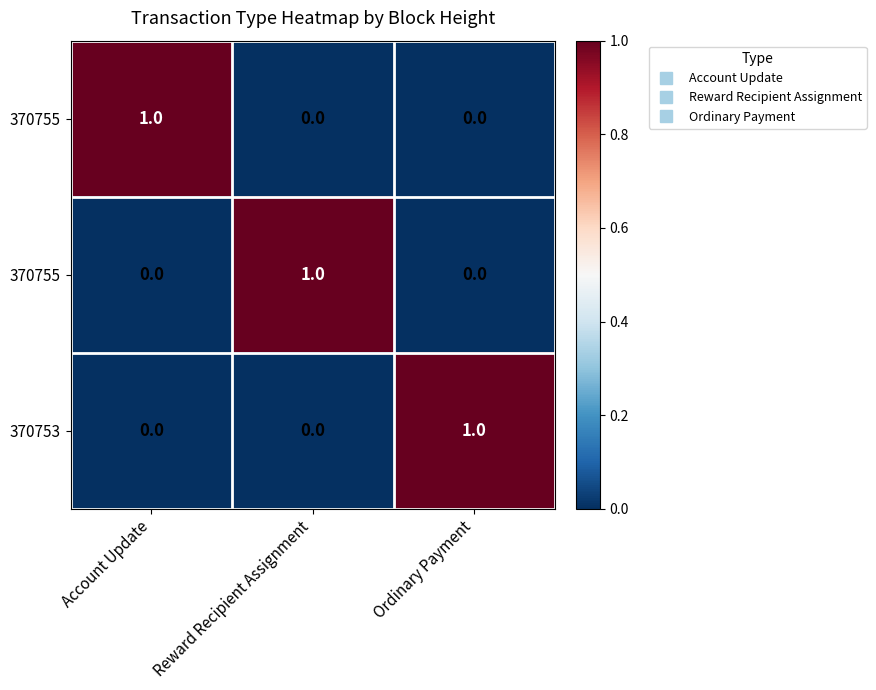

At which category does the chart reach its peak across all series?

Account Update